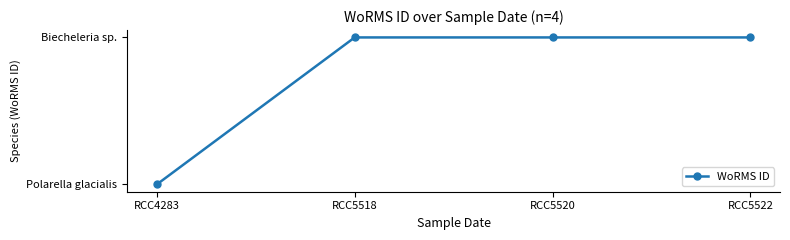

What is the sum of all values?

2042250